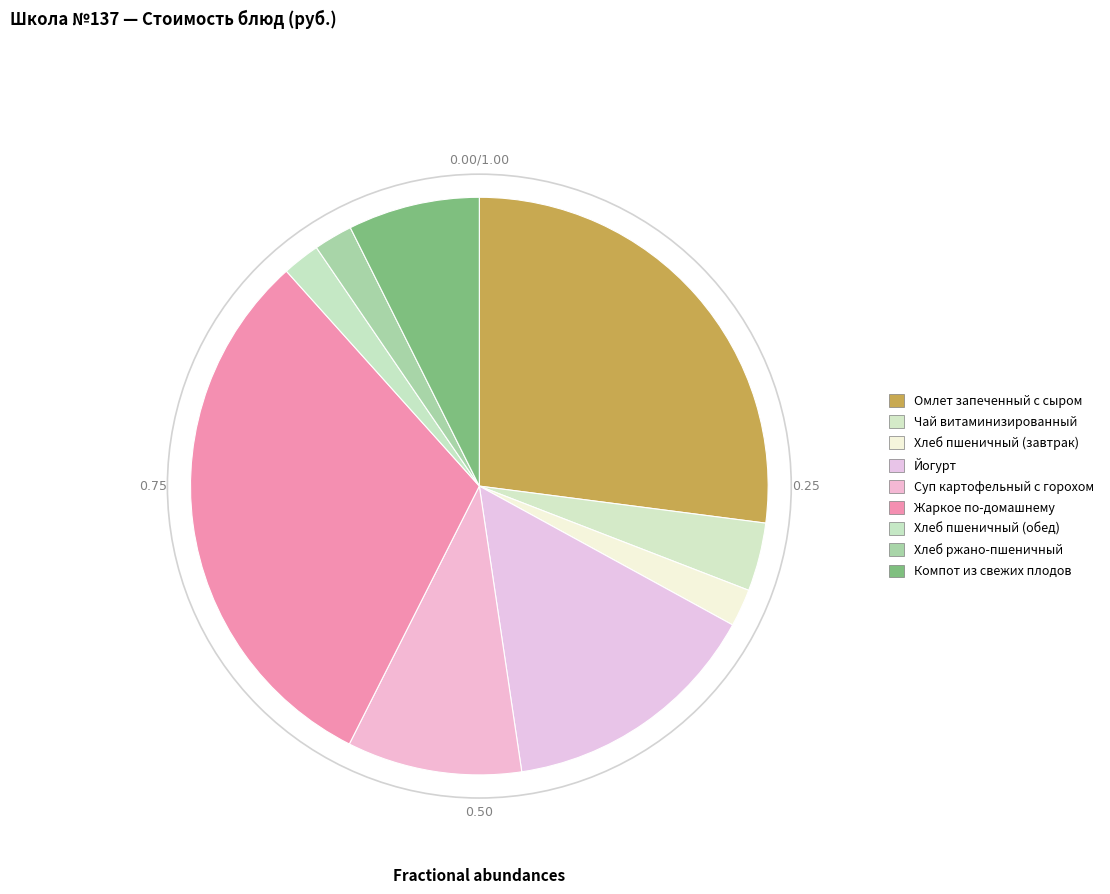

How many segments does this pie chart have?

9